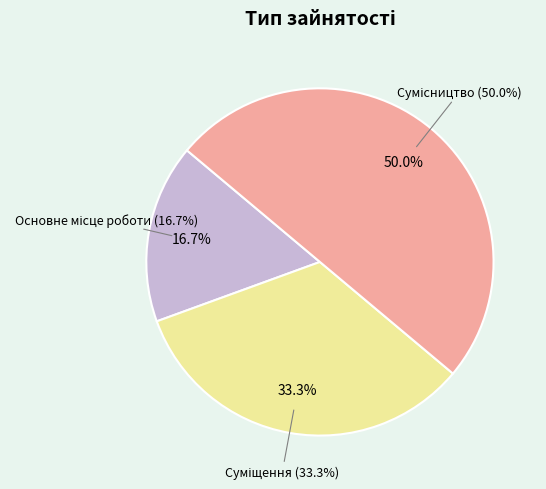

What is the smallest slice in the pie chart?

Основне місце роботи